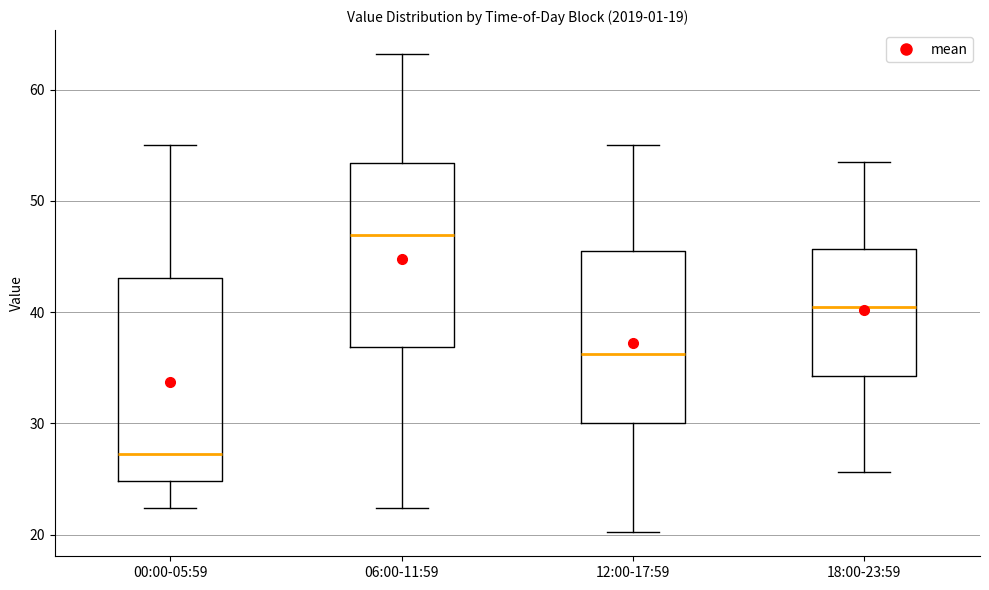

Which box is the tallest, from its lower edge to its upper edge?

00:00-05:59